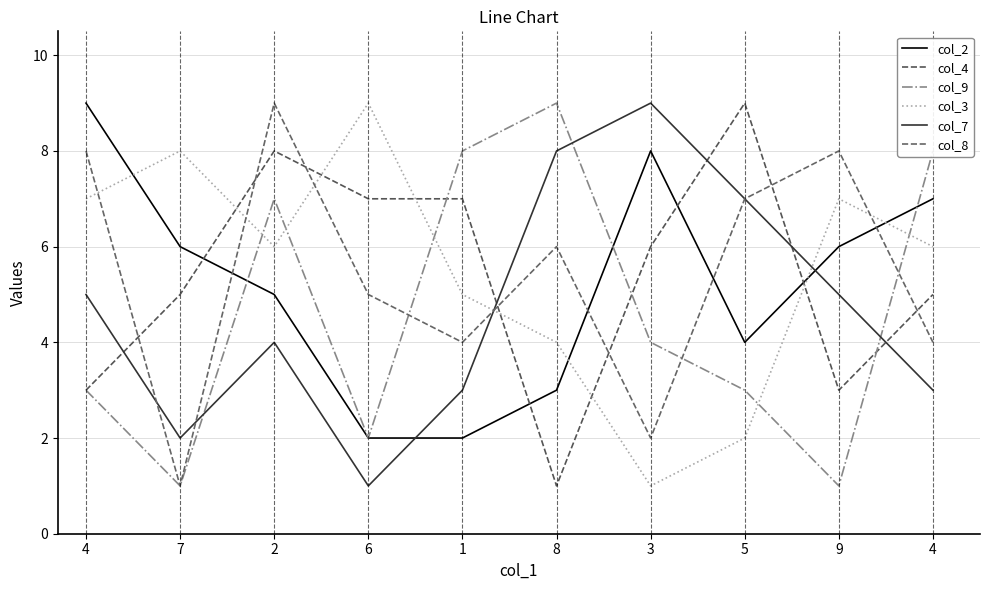

Which series ends up on top after the final intersection of col_9 and col_8?

col_9